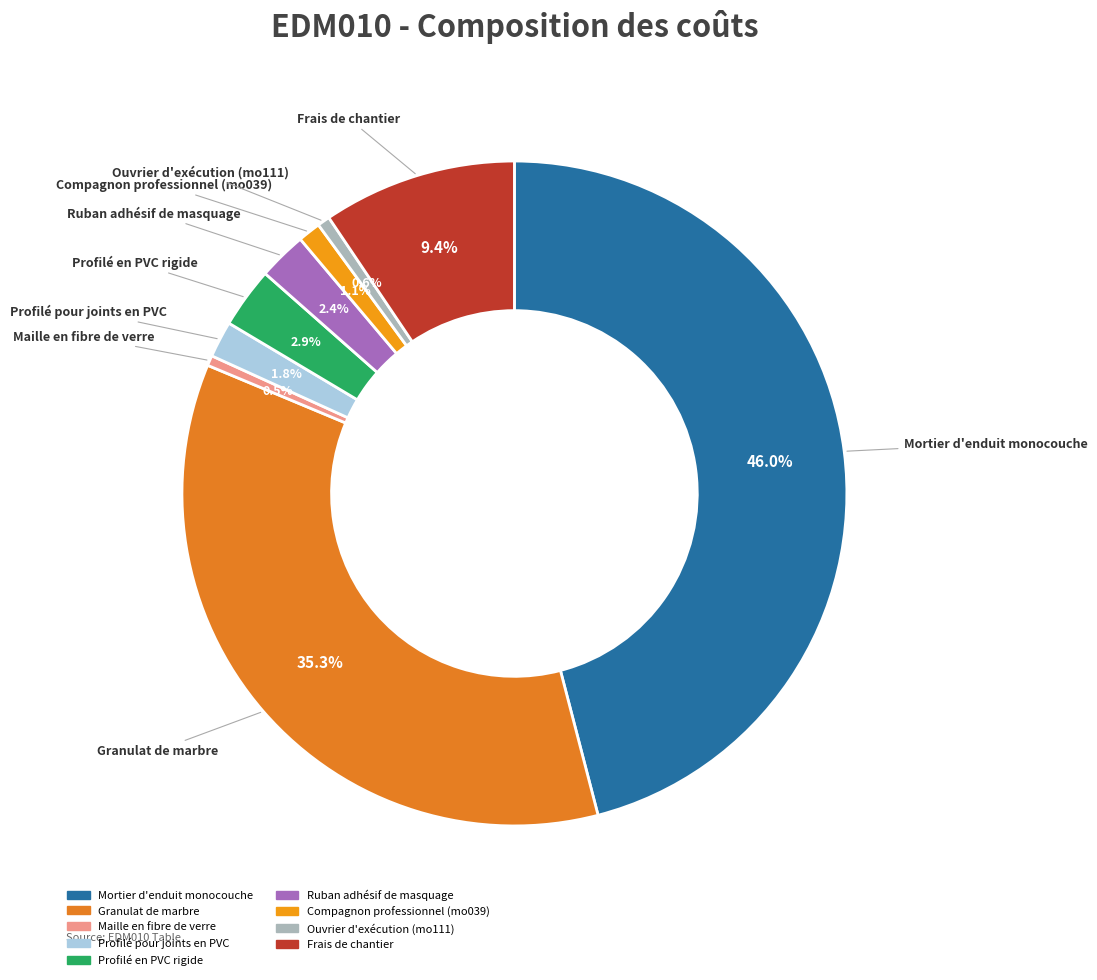

To the nearest percent, what percentage of the pie is Ruban adhésif de masquage?

2%